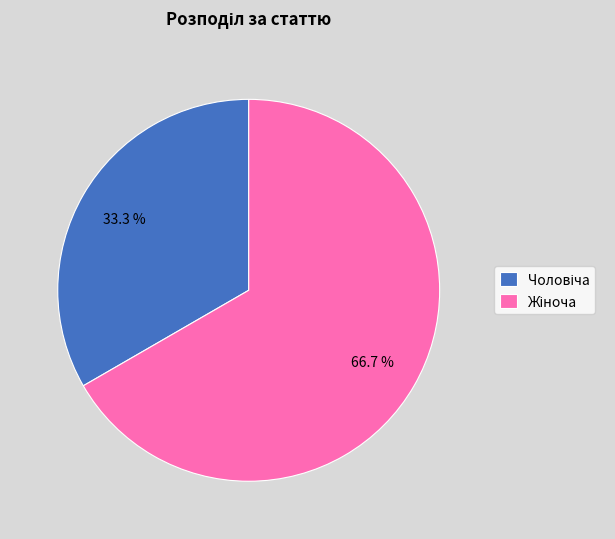

Is there a majority slice in this chart?

Yes